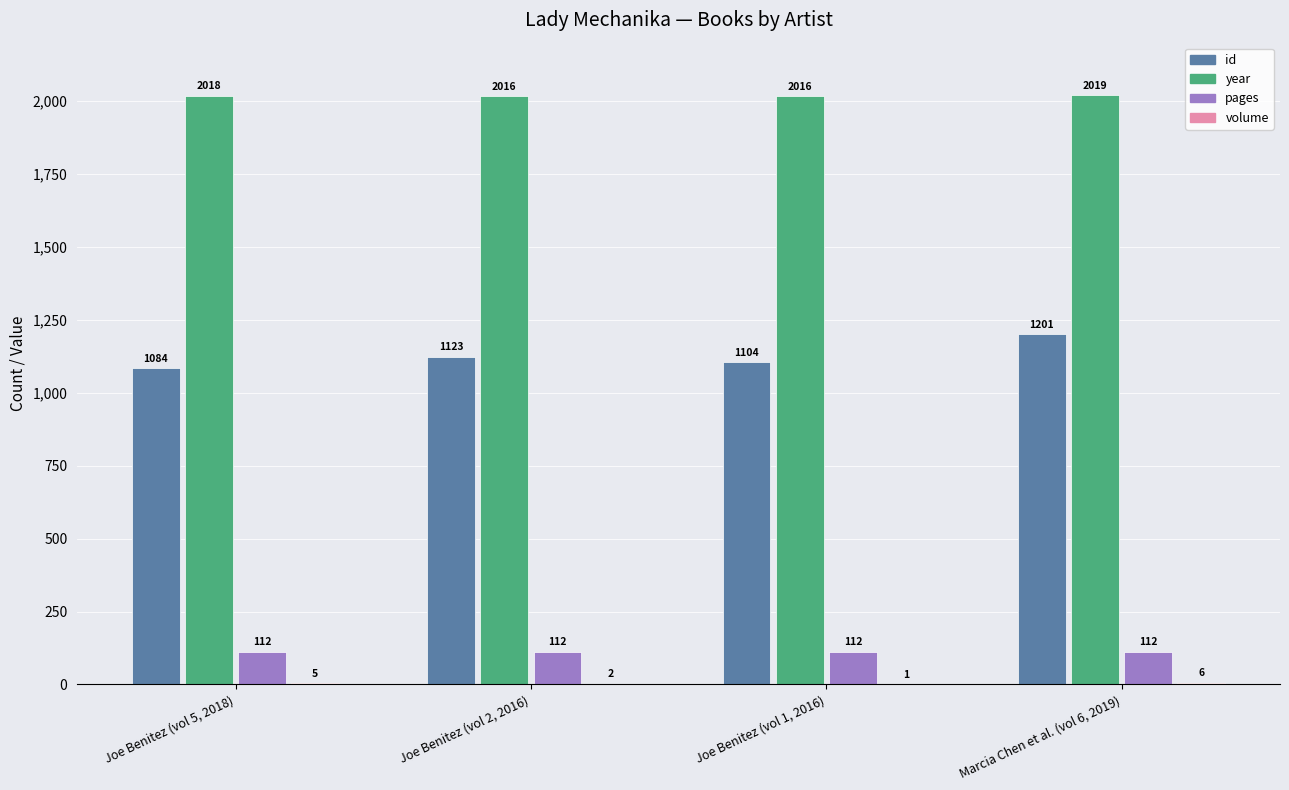

At which label is Joe Benitez (vol 1, 2016) closest to 1008?

id